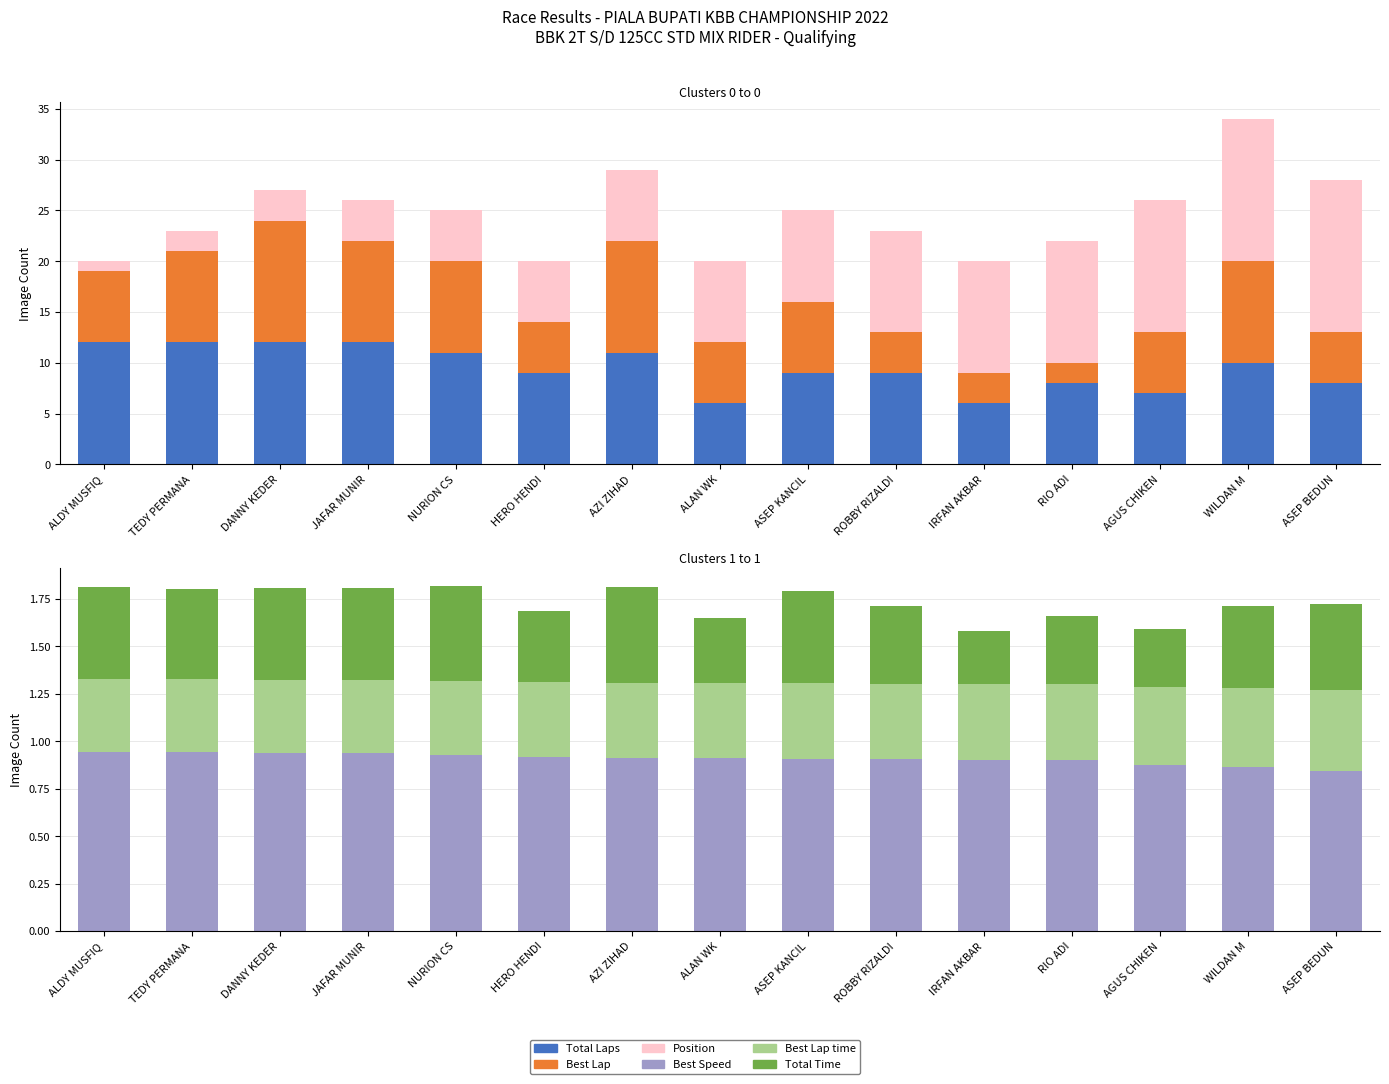

What is the label of the 3rd bar from the right?

AGUS CHIKEN